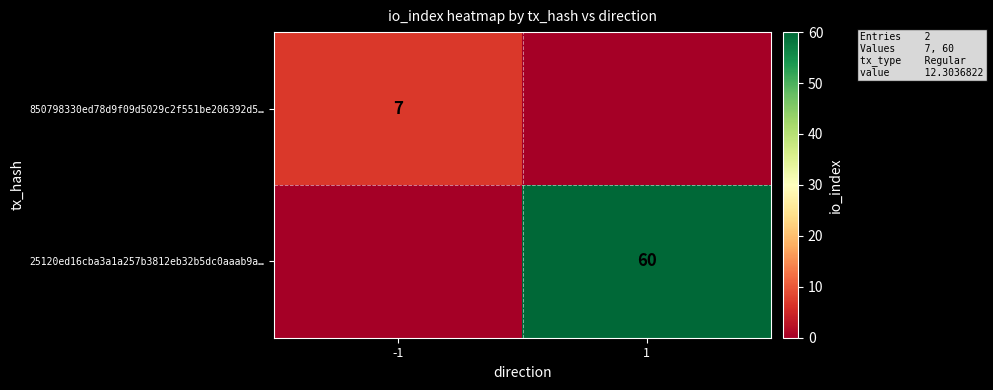

Is it true that 850798330ed78d9f09d5029c2f551be206392d5… equals 11 at -1?

False